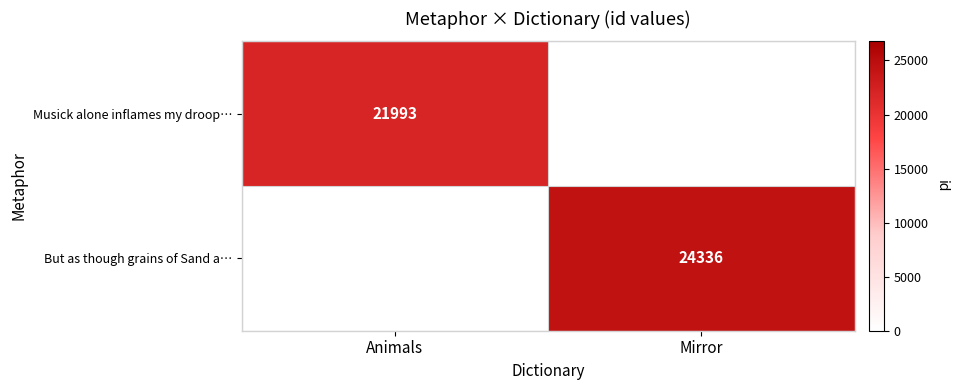

The value of Musick alone inflames my droop… at Animals is 21993. True or false?

True